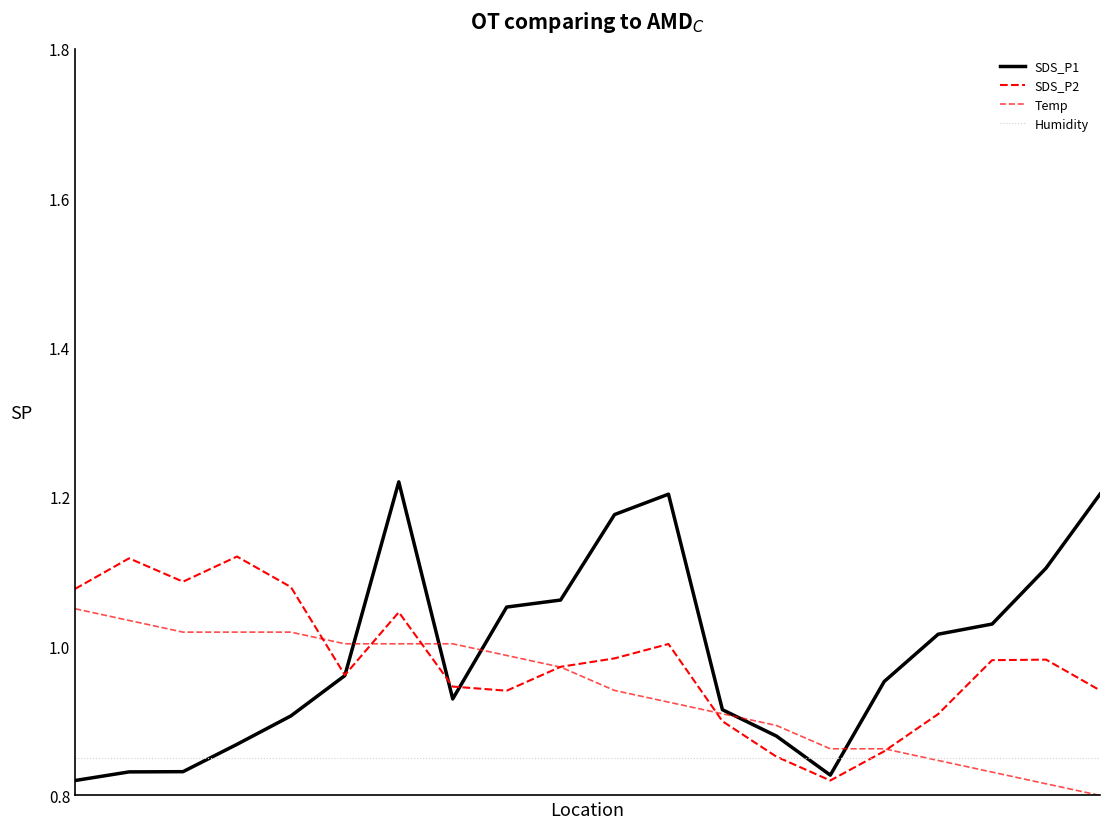

How many lines are shown in the chart?

4